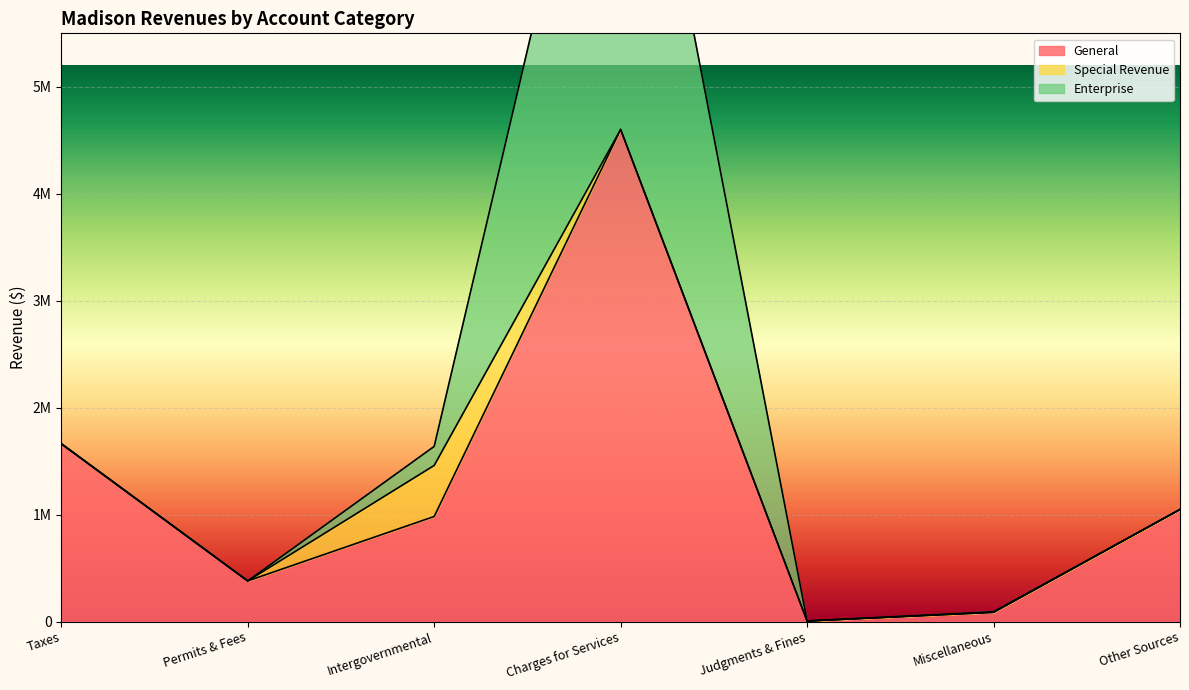

The value of General at Charges for Services is 1061915. True or false?

False